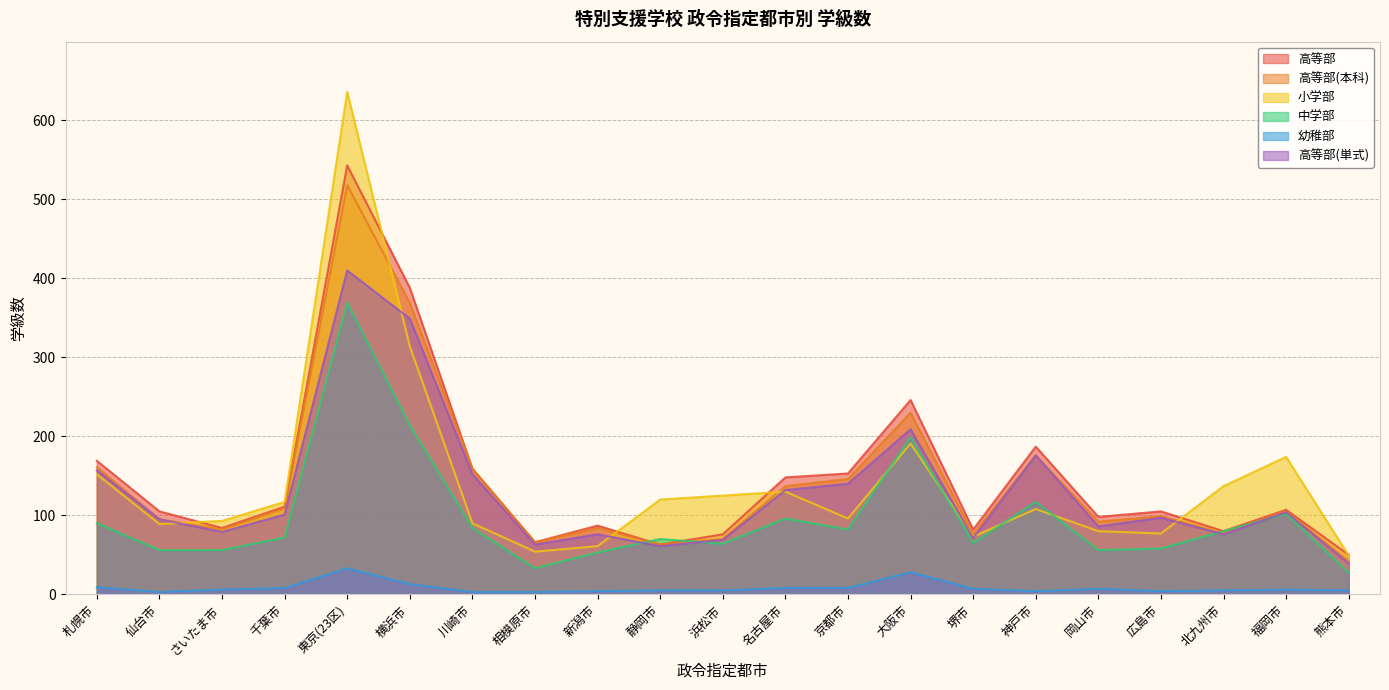

Reading left to right, list all the values displayed in this chart.

高等部: 札幌市=169	仙台市=105	さいたま市=84	千葉市=111	東京(23区)=543	横浜市=388	川崎市=159	相模原市=66	新潟市=87	静岡市=63	浜松市=76	名古屋市=148	京都市=153	大阪市=246	堺市=82	神戸市=187	岡山市=98	広島市=105	北九州市=80	福岡市=107	熊本市=50
高等部(本科): 札幌市=161	仙台市=95	さいたま市=82	千葉市=109	東京(23区)=518	横浜市=369	川崎市=159	相模原市=66	新潟市=84	静岡市=63	浜松市=70	名古屋市=137	京都市=146	大阪市=230	堺市=76	神戸市=176	岡山市=92	広島市=99	北九州市=77	福岡市=105	熊本市=42
小学部: 札幌市=152	仙台市=89	さいたま市=93	千葉市=117	東京(23区)=636	横浜市=314	川崎市=90	相模原市=54	新潟市=61	静岡市=120	浜松市=125	名古屋市=130	京都市=96	大阪市=191	堺市=73	神戸市=108	岡山市=80	広島市=77	北九州市=137	福岡市=174	熊本市=49
中学部: 札幌市=90	仙台市=56	さいたま市=56	千葉市=72	東京(23区)=369	横浜市=214	川崎市=84	相模原市=33	新潟市=53	静岡市=70	浜松市=64	名古屋市=96	京都市=82	大阪市=199	堺市=65	神戸市=117	岡山市=56	広島市=58	北九州市=80	福岡市=102	熊本市=27
幼稚部: 札幌市=9	仙台市=3	さいたま市=6	千葉市=8	東京(23区)=33	横浜市=13	川崎市=3	相模原市=3	新潟市=4	静岡市=5	浜松市=5	名古屋市=8	京都市=8	大阪市=28	堺市=7	神戸市=4	岡山市=7	広島市=4	北九州市=5	福岡市=6	熊本市=5
高等部(単式): 札幌市=157	仙台市=95	さいたま市=79	千葉市=101	東京(23区)=410	横浜市=349	川崎市=152	相模原市=63	新潟市=76	静岡市=61	浜松市=69	名古屋市=132	京都市=140	大阪市=209	堺市=71	神戸市=176	岡山市=86	広島市=97	北九州市=76	福岡市=104	熊本市=39